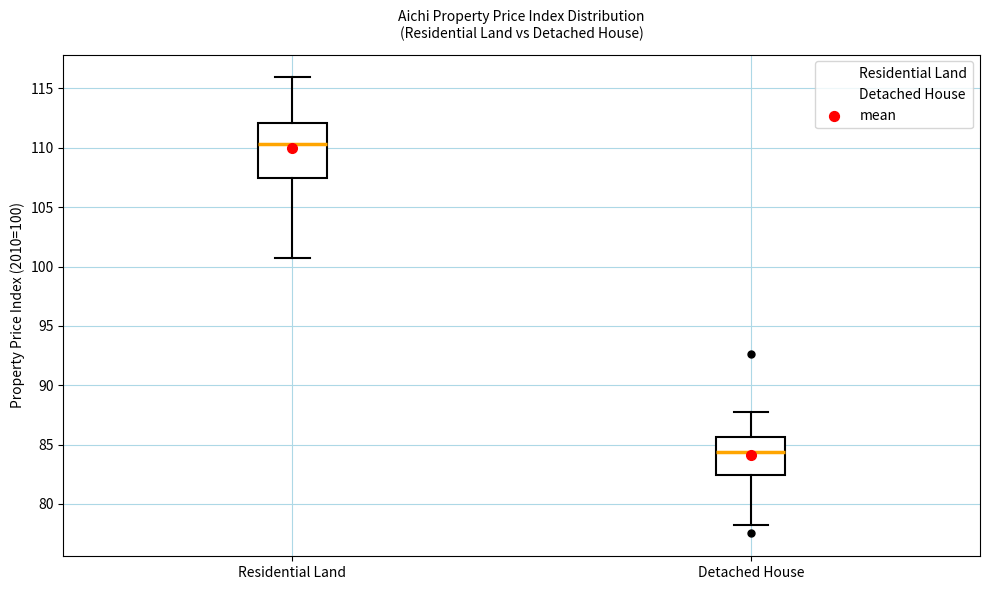

Reading left to right, transcribe this box plot: for each box, give where its median line is, the range the box spans, and where its two whiskers end, as read against the y-axis. The values are not printed on the chart, so give them approximately, as read against the axis.

Residential Land: median 110.5, box 107.5 to 112.0, whiskers 100.5 to 116.0
Detached House: median 84.5, box 82.5 to 85.5, whiskers 78.5 to 88.0